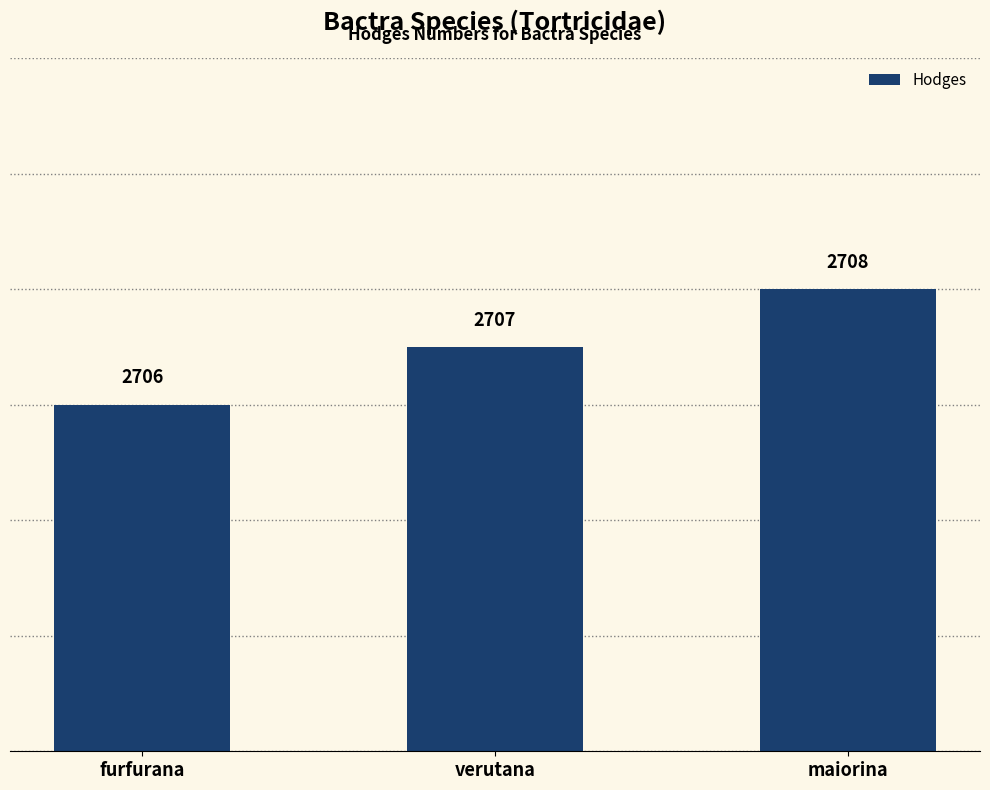

Are the bars horizontal?

No